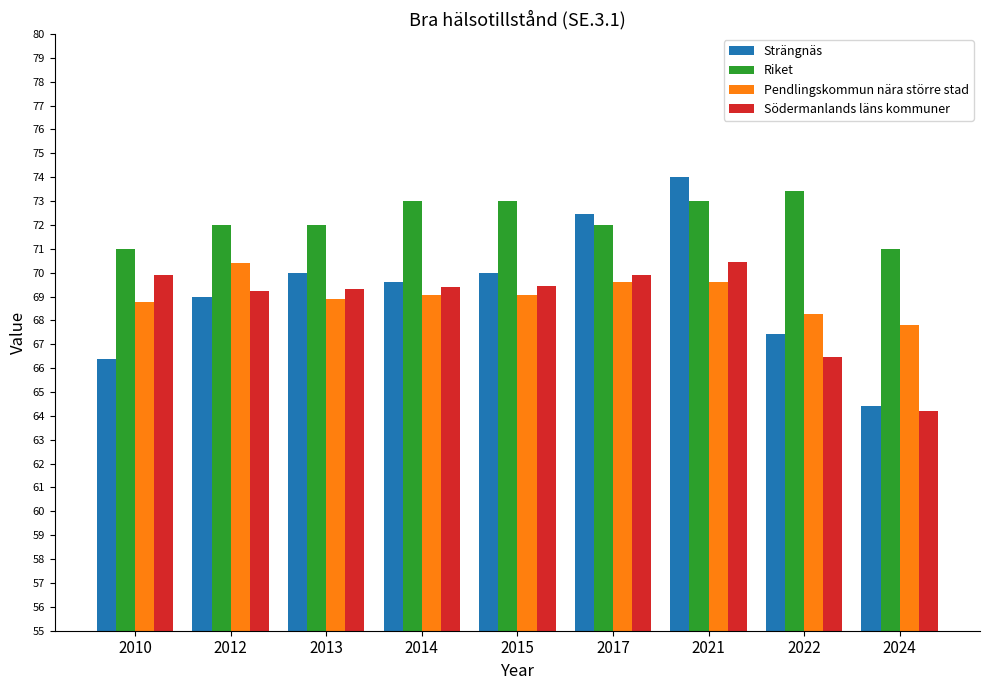

At which category is the sum across all series the highest?

2021